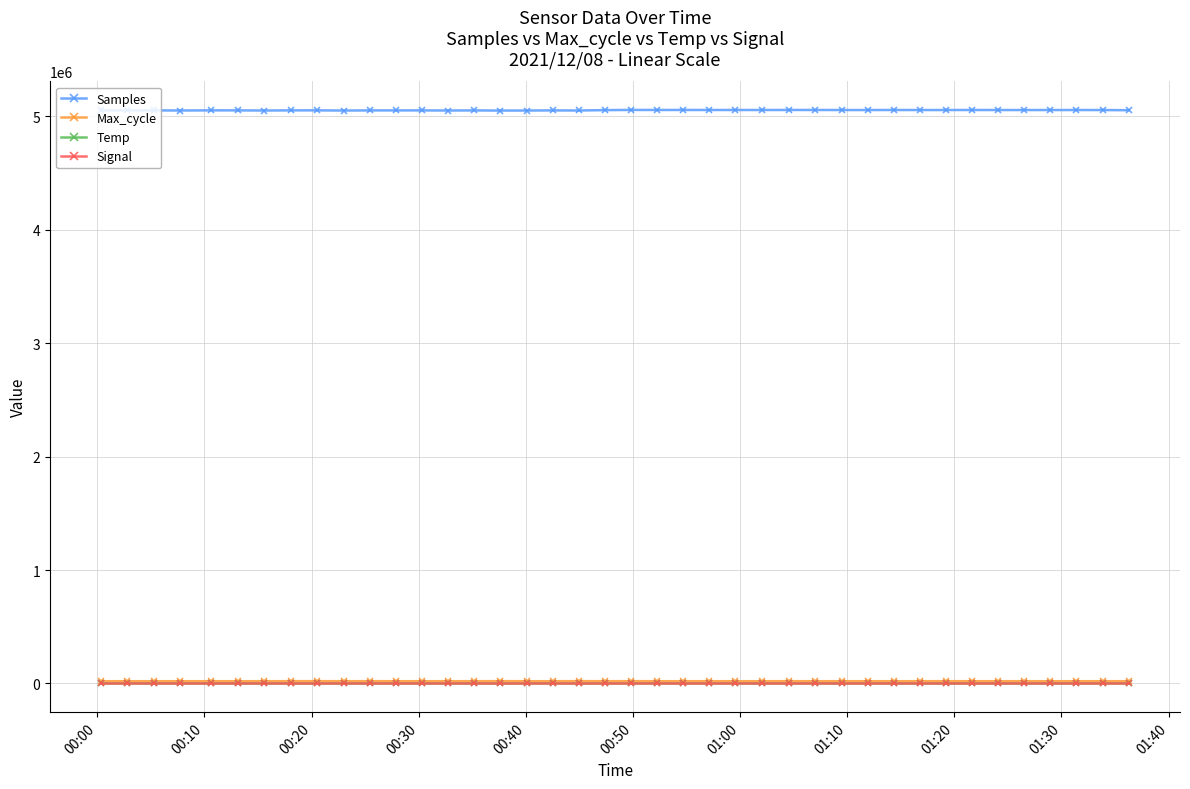

How many categories are shown in the chart?

40